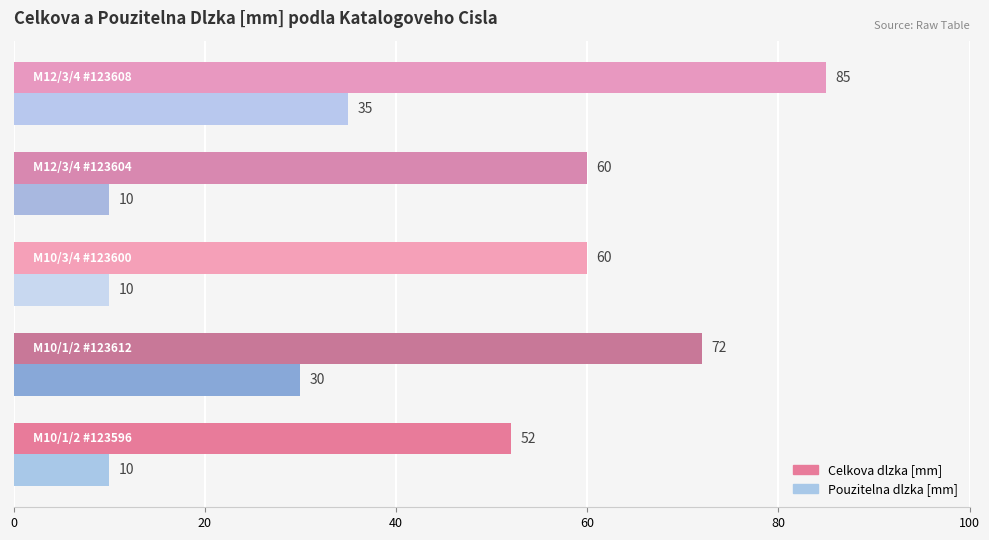

What is the lowest value of the Celkova dlzka [mm] series?

52